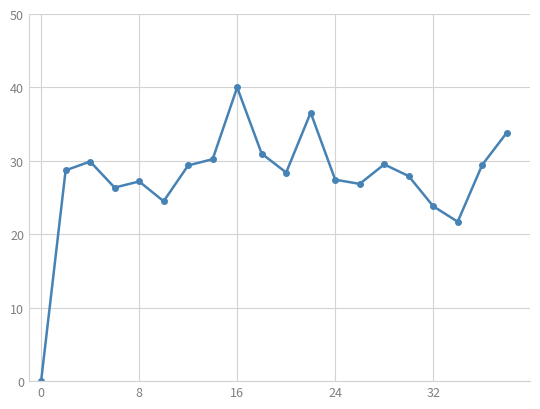

True or false: the data has more than 1 interior local peaks.

True